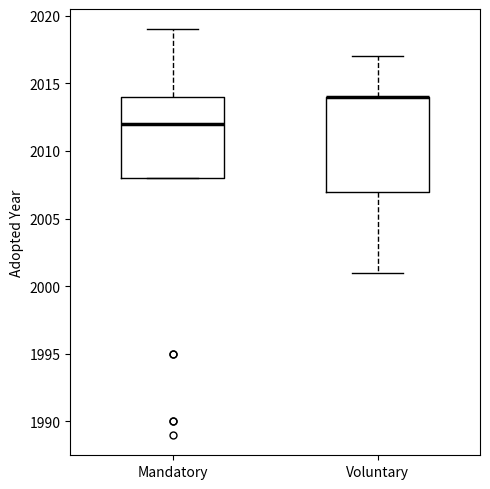

Reading left to right, read every box against the y-axis: the position of its median line, the range the box covers, and the ends of its whiskers. The values are not printed on the chart, so give them approximately, as read against the axis.

Mandatory: median 2012, box 2008 to 2014, whiskers 2008 to 2019
Voluntary: median 2014 (drawn on the box's upper edge), box 2007 to 2014, whiskers 2001 to 2017